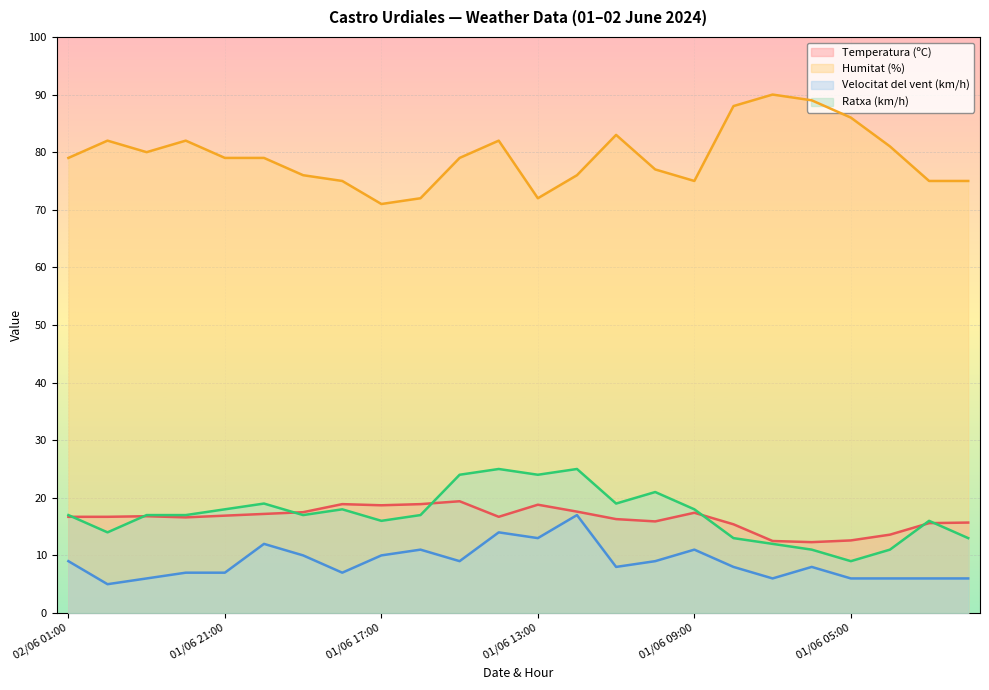

Reading left to right, extract all data points from this chart.

Temperatura (ºC): 16.7	16.7	16.8	16.6	16.9	17.2	17.5	18.9	18.7	18.9	19.4	16.7	18.8	17.6	16.3	15.9	17.4	15.4	12.5	12.3	12.6	13.6	15.6	15.7
Humitat (%): 79.0	82.0	80.0	82.0	79.0	79.0	76.0	75.0	71.0	72.0	79.0	82.0	72.0	76.0	83.0	77.0	75.0	88.0	90.0	89.0	86.0	81.0	75.0	75.0
Velocitat del vent (km/h): 9.0	5.0	6.0	7.0	7.0	12.0	10.0	7.0	10.0	11.0	9.0	14.0	13.0	17.0	8.0	9.0	11.0	8.0	6.0	8.0	6.0	6.0	6.0	6.0
Ratxa (km/h): 17.0	14.0	17.0	17.0	18.0	19.0	17.0	18.0	16.0	17.0	24.0	25.0	24.0	25.0	19.0	21.0	18.0	13.0	12.0	11.0	9.0	11.0	16.0	13.0